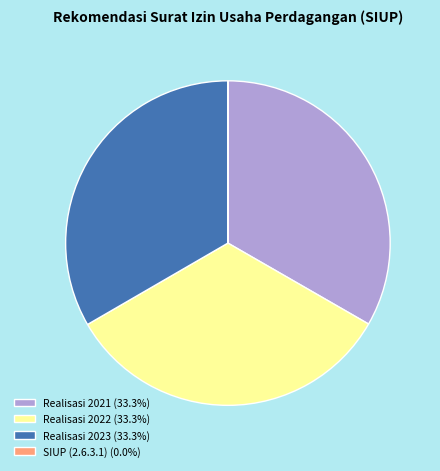

Does Realisasi 2021 represent more than half of the total?

No